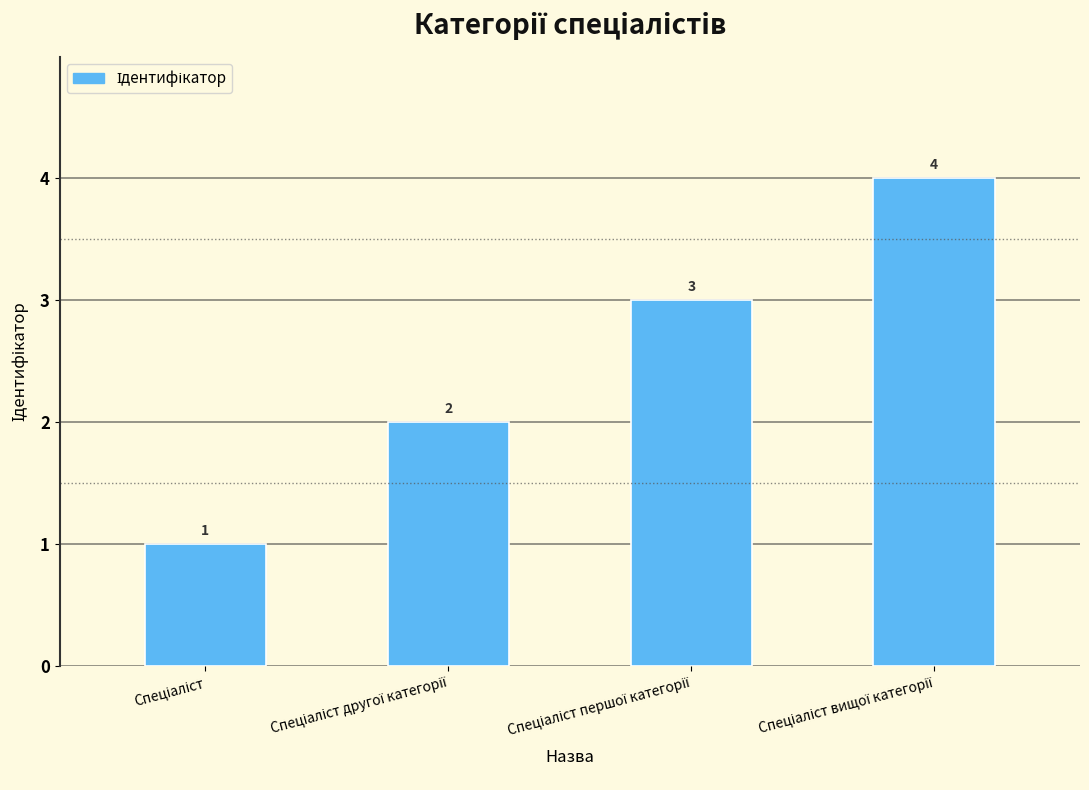

What is the greatest value displayed?

4